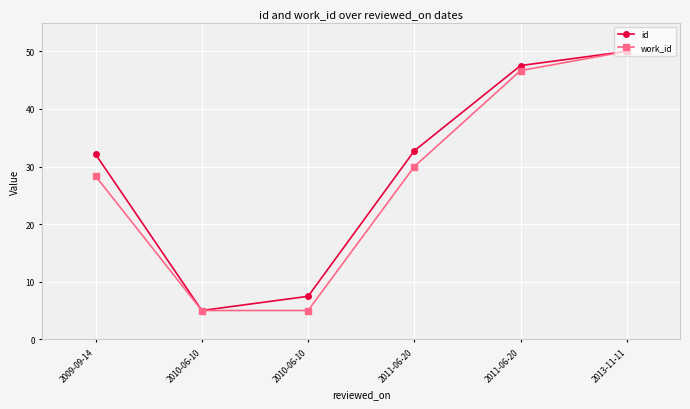

Rank the series at 2010-06-10 from lowest to highest value.

id, work_id